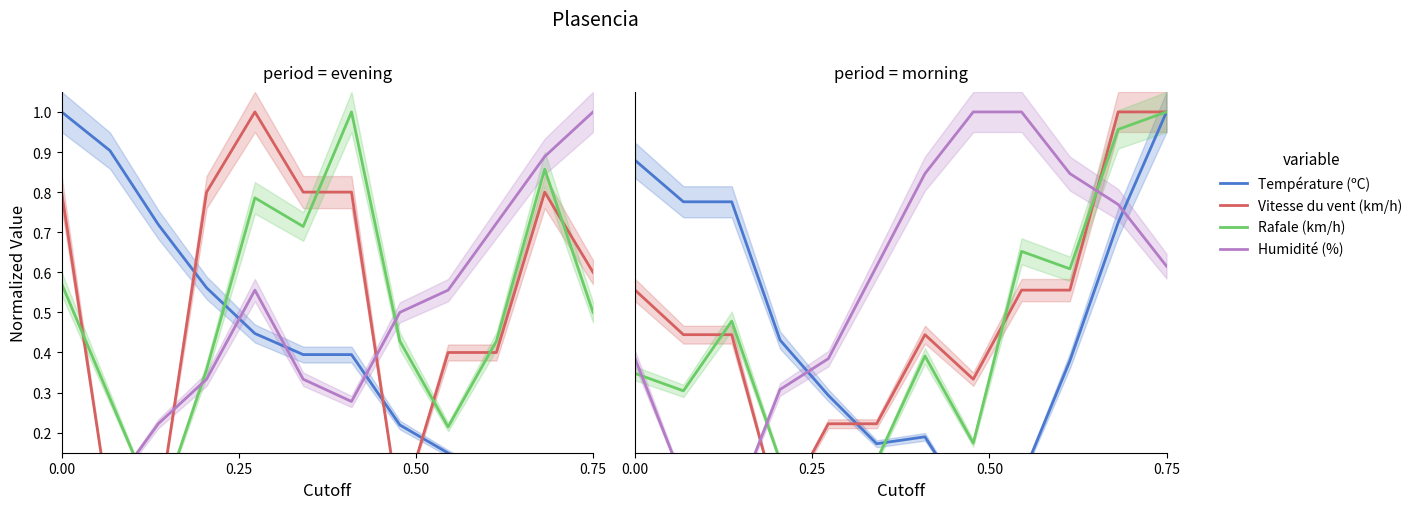

Is the value of Rafale (km/h) at 7 greater than the value of Humidité (%) at 8?

No